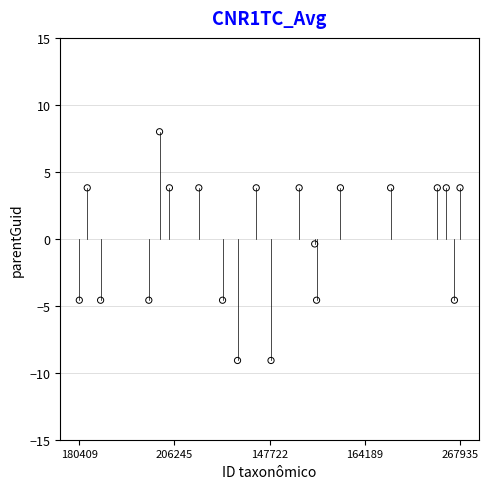

What is the range of Y values (max minus min)?

17.1